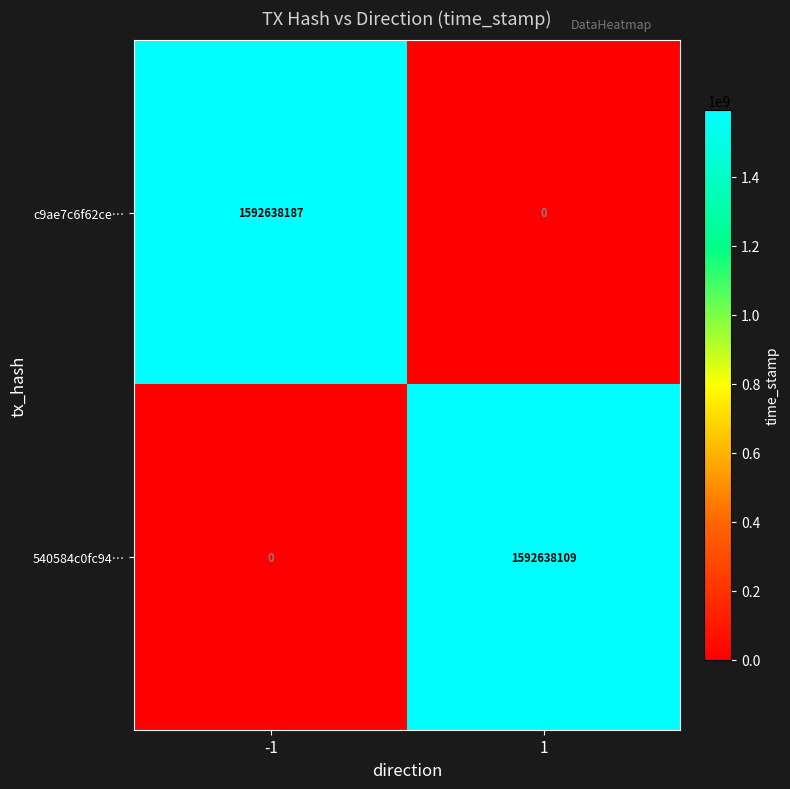

What value does the 540584c0fc94… series have at 1, to the nearest 50?

1592638100